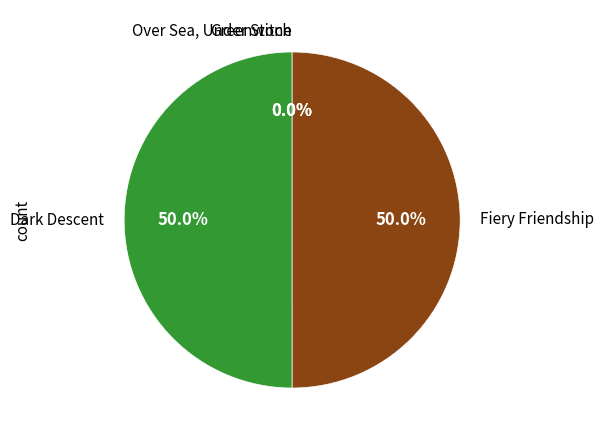

Combined, do Dark Descent and Fiery Friendship account for over 50%?

Yes